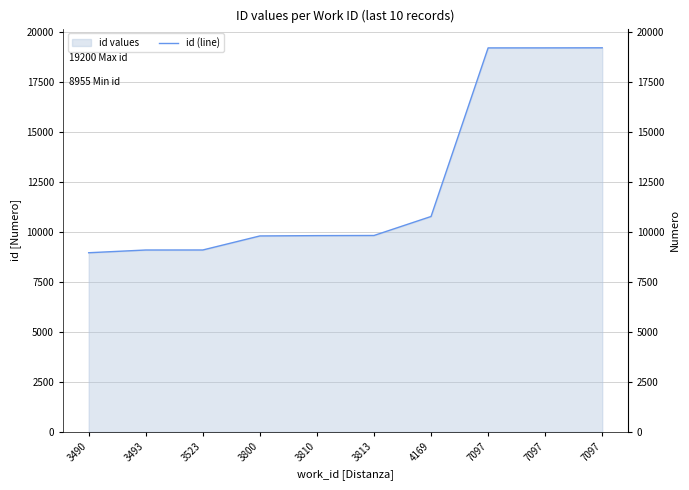

Rank the categories by value from highest to lowest.

7097, 7097, 7097, 4169, 3813, 3810, 3800, 3523, 3493, 3490